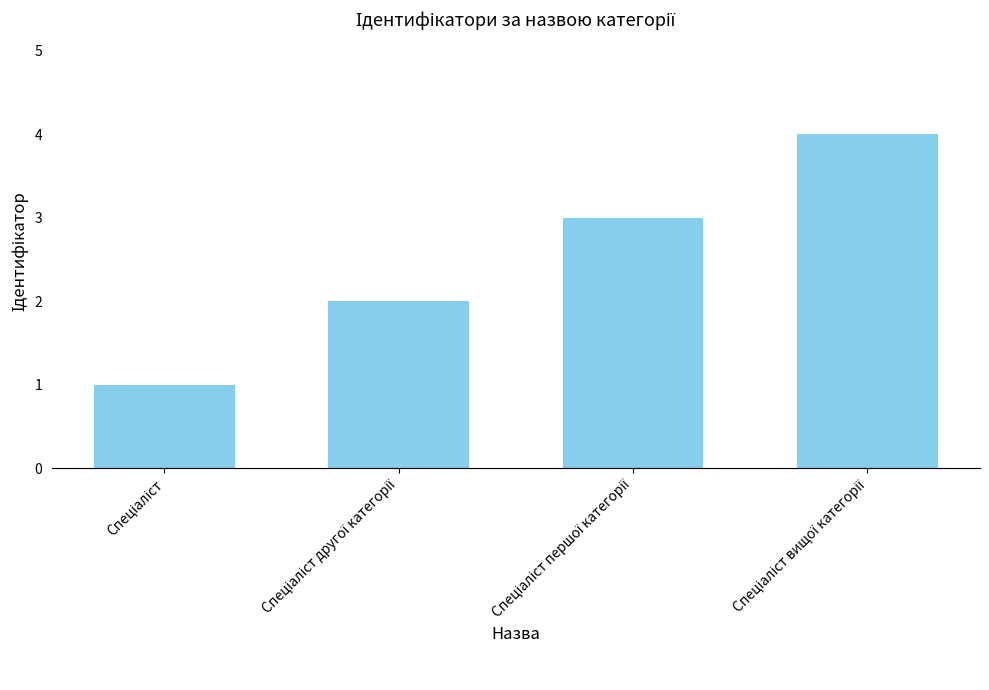

What is the maximum value shown in the chart?

4